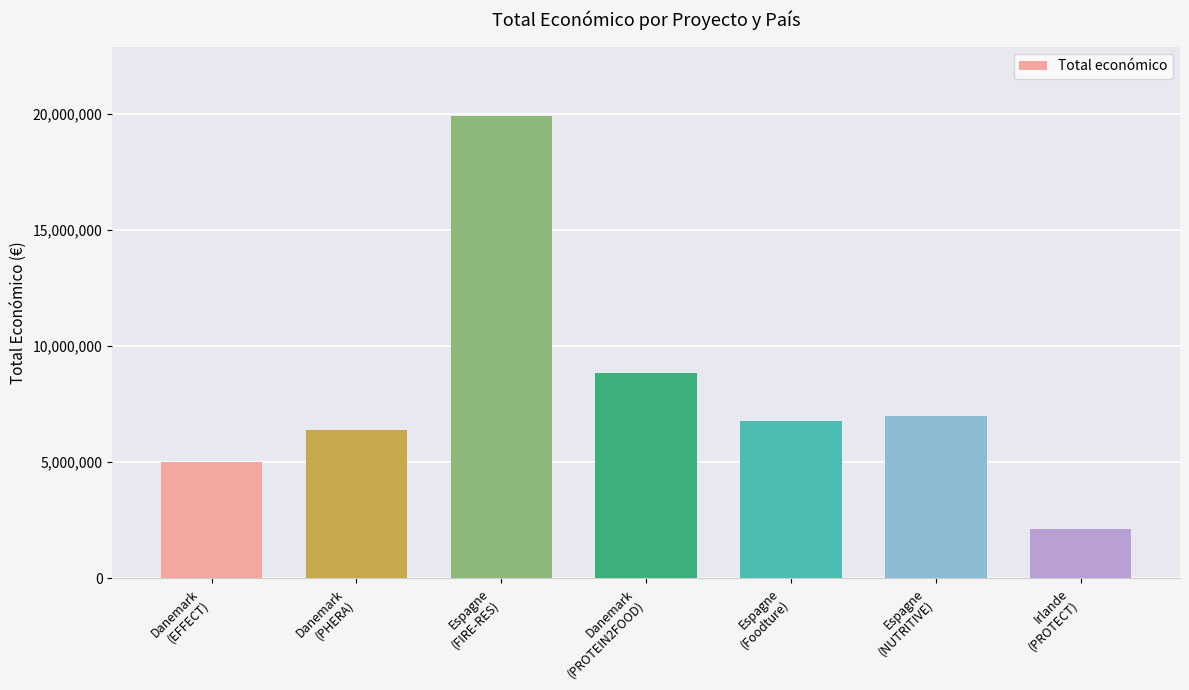

True or false: the data shows 3445913 at Irlande
(PROTECT).

False